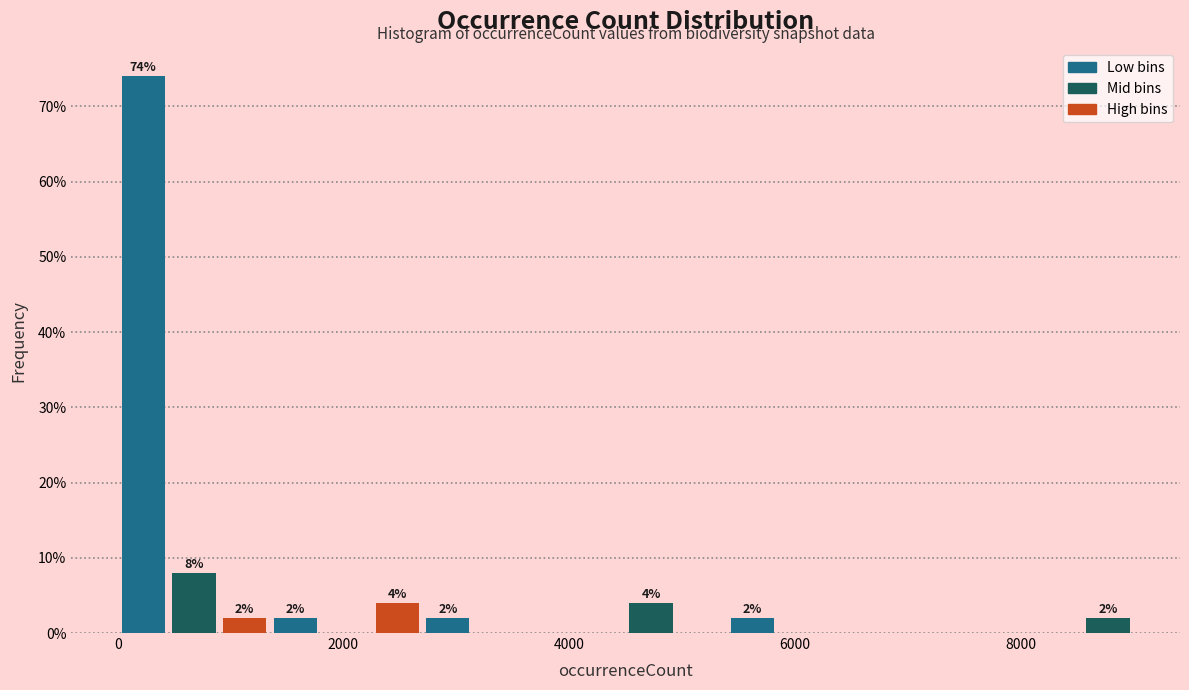

Around what value on the x-axis is the tallest bar? Give the approximate position of its centre, as read against the axis.

200